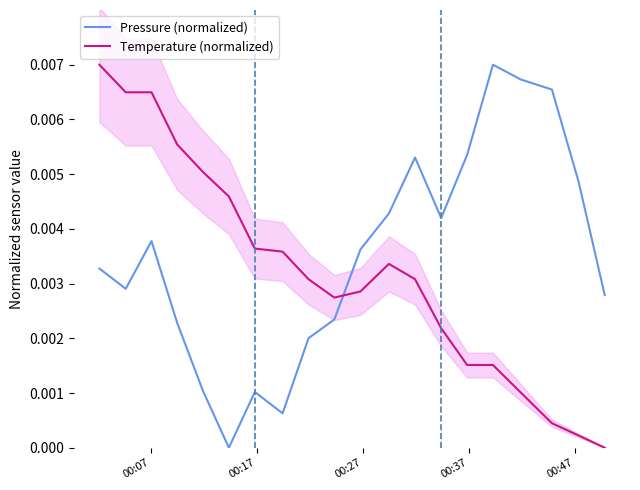

How many lines are shown in the chart?

2